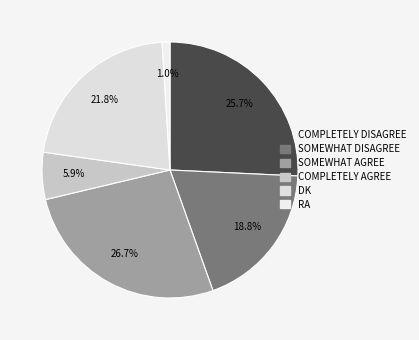

How many segments does this pie chart have?

6